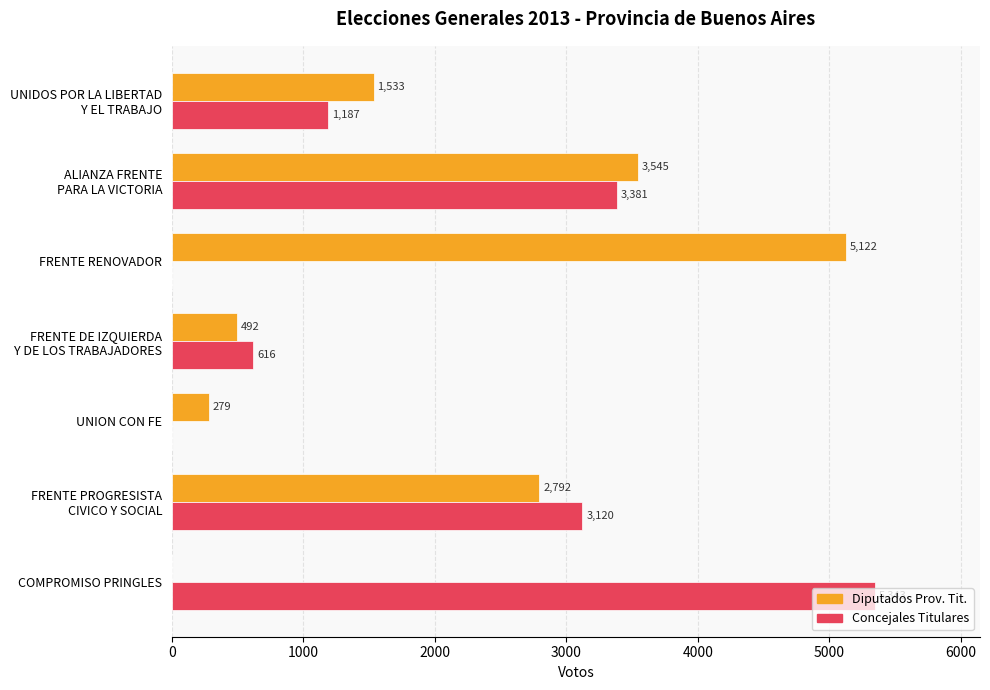

How many values in Concejales Titulares are above zero?

5